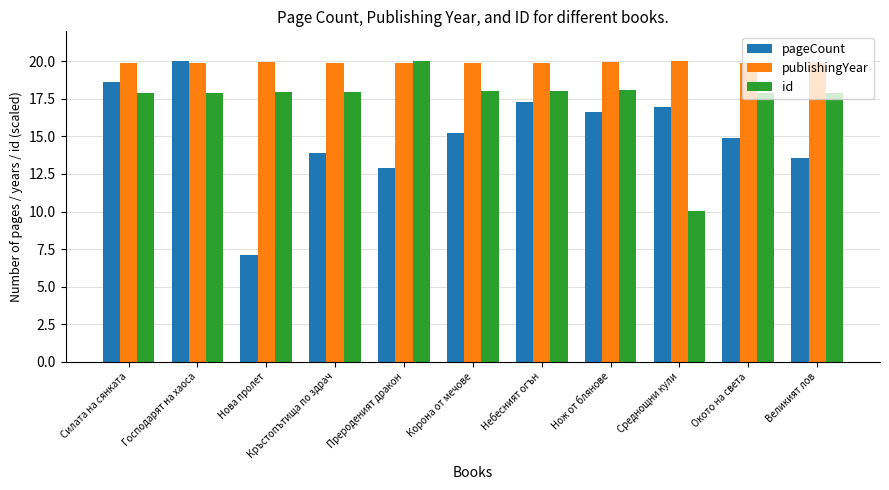

What is the value of the id bar at the 11th from the left?

17.9